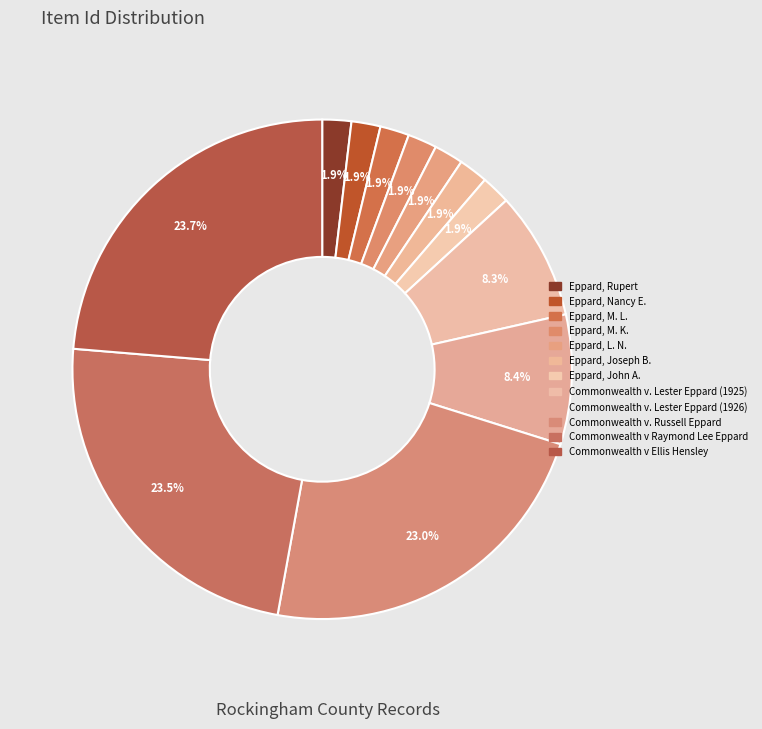

How many slices are in this pie chart?

12